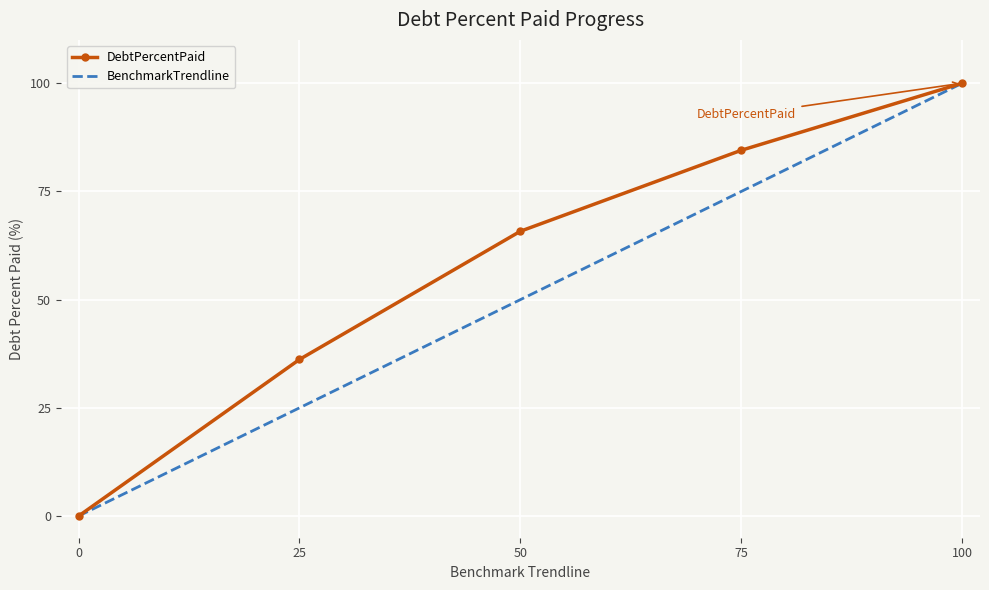

What is the approximate value of BenchmarkTrendline at 50?

50.0